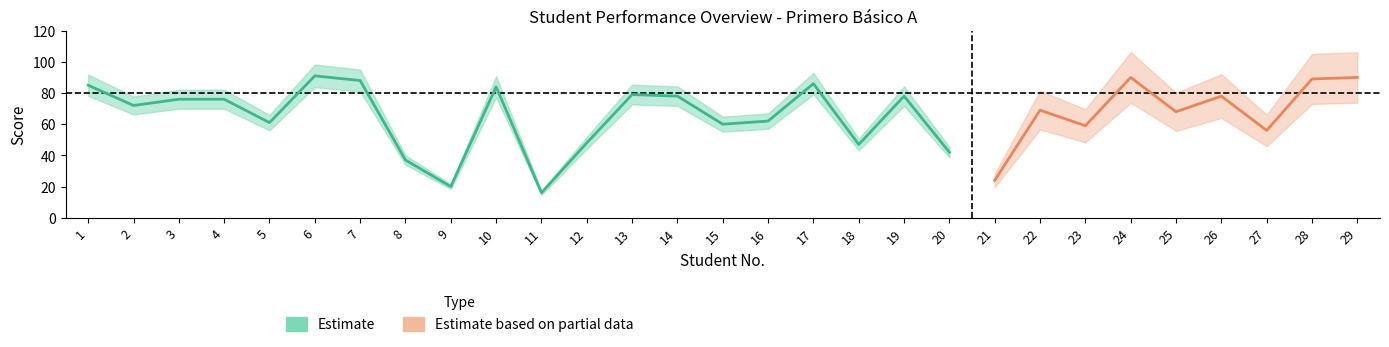

True or false: Estimate has more than 1 interior local peaks.

True